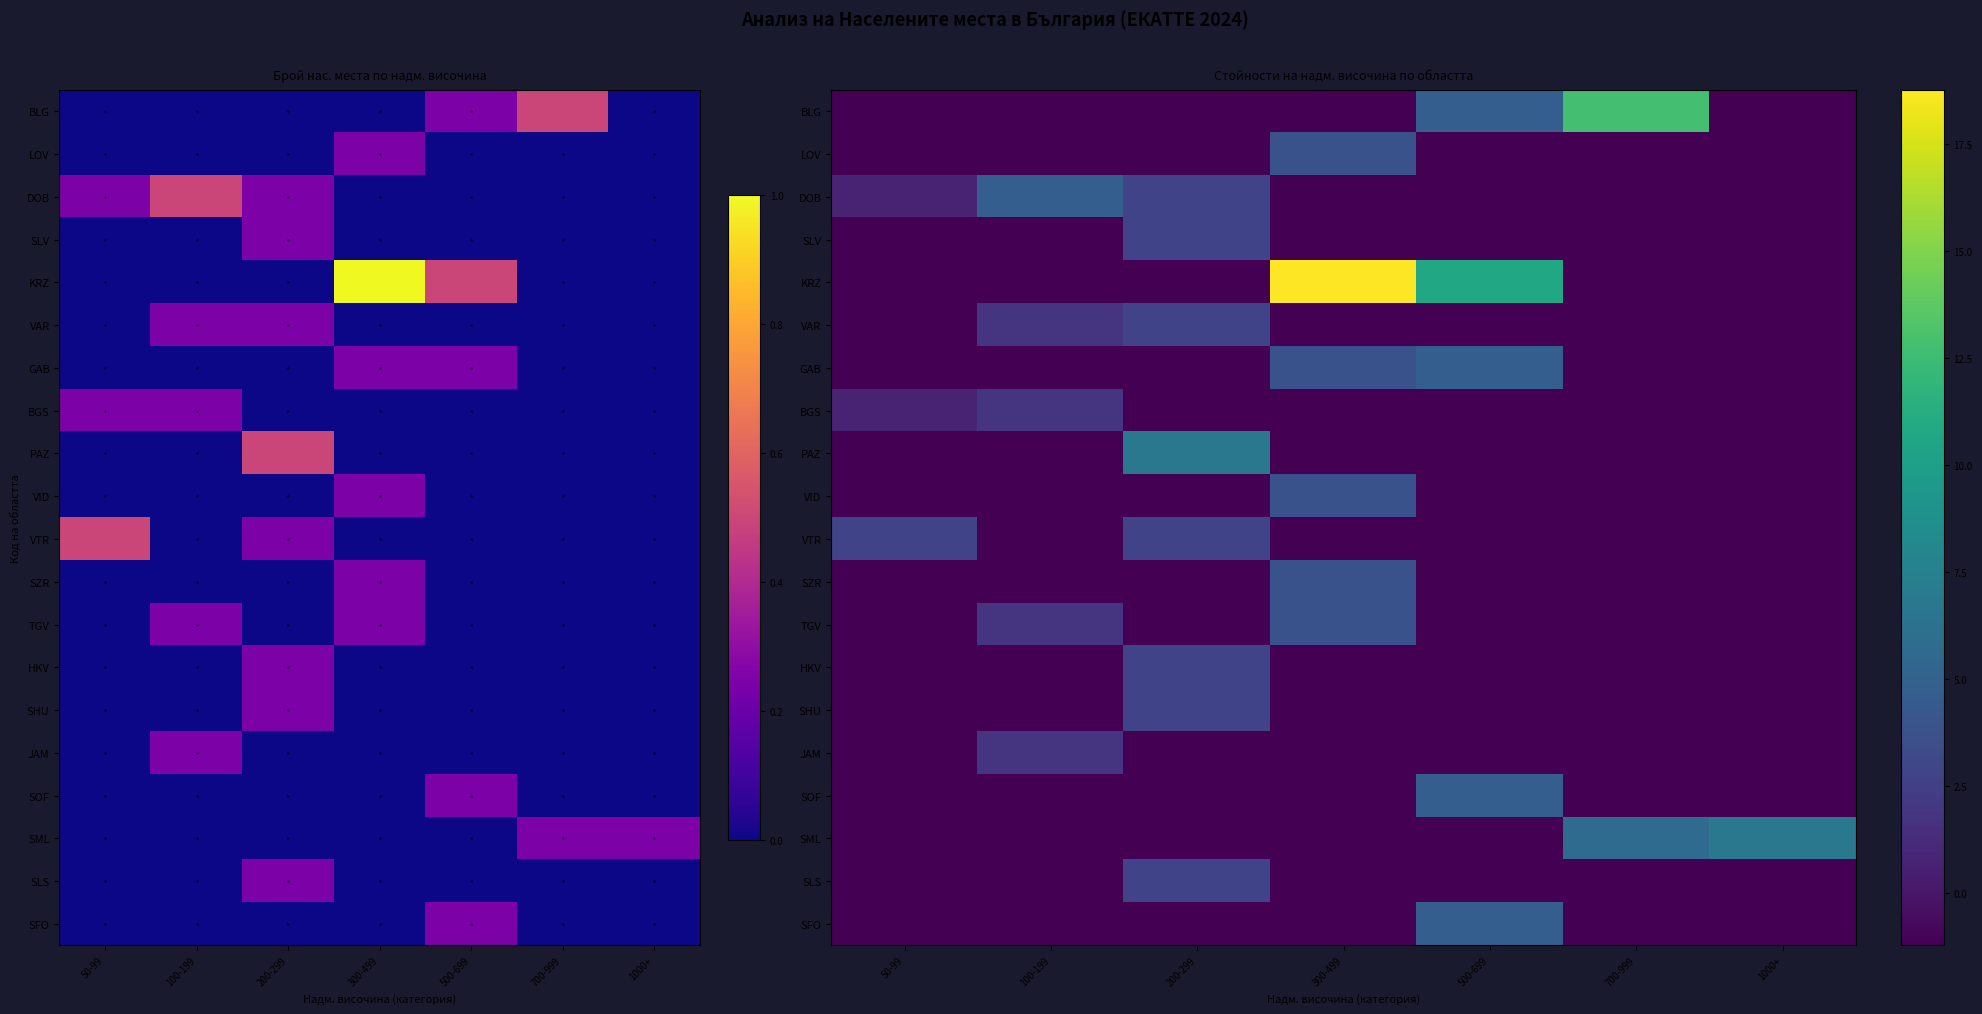

At 700-999, list the series in order from smallest to largest.

LOV, DOB, SLV, KRZ, VAR, GAB, BGS, PAZ, VID, VTR, SZR, TGV, HKV, SHU, JAM, SOF, SLS, SFO, SML, BLG